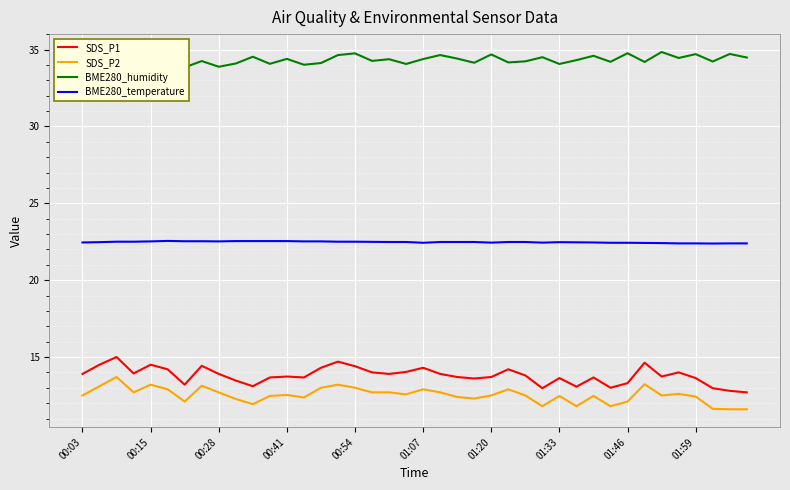

True or false: BME280_temperature and SDS_P1 cross at least once.

False